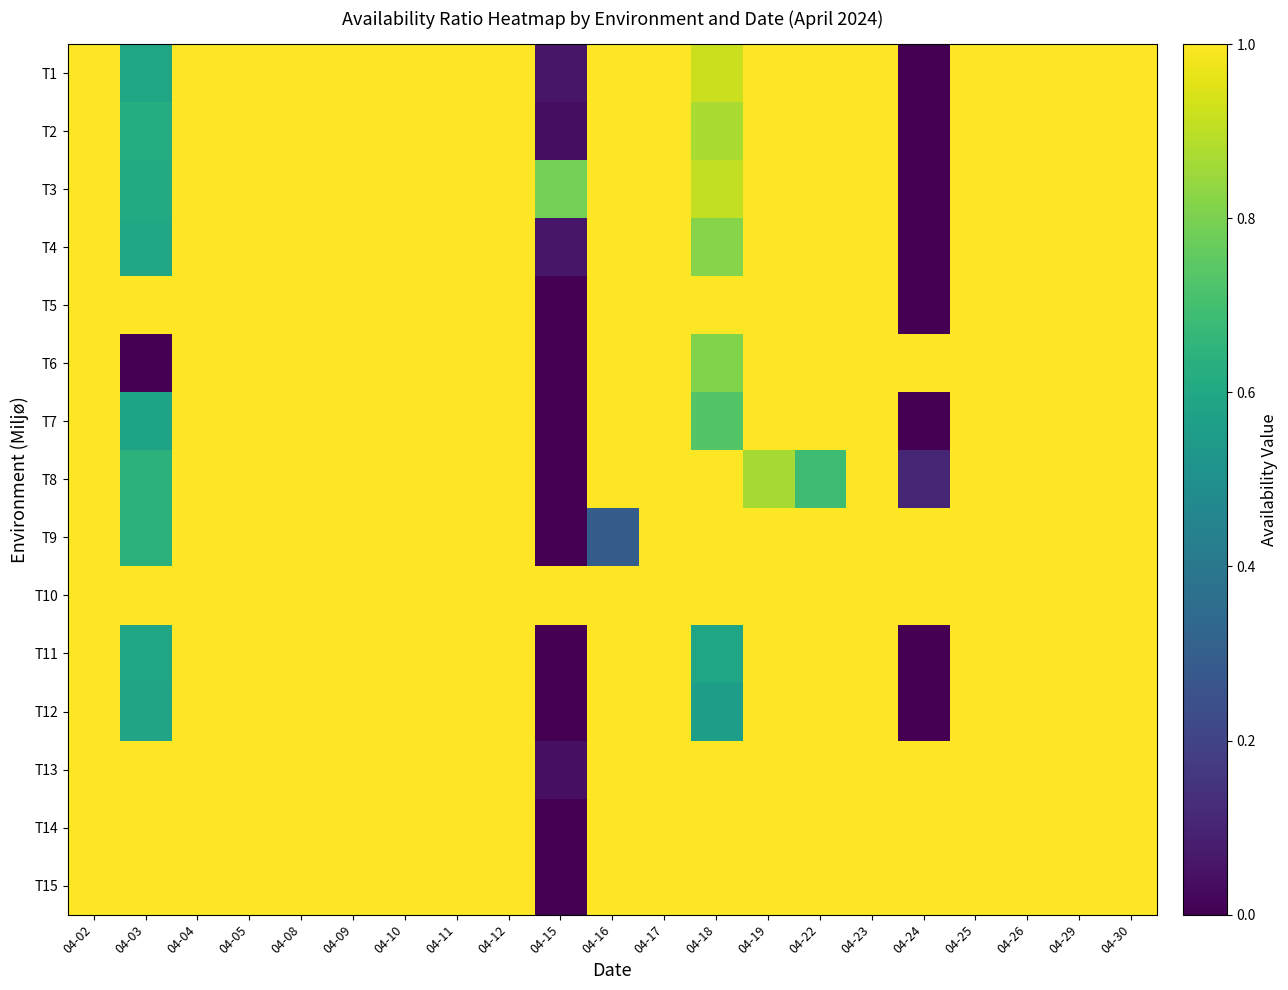

Rank the series by their maximum value, from highest to lowest.

T1, T2, T3, T4, T5, T6, T7, T8, T9, T10, T11, T12, T13, T14, T15